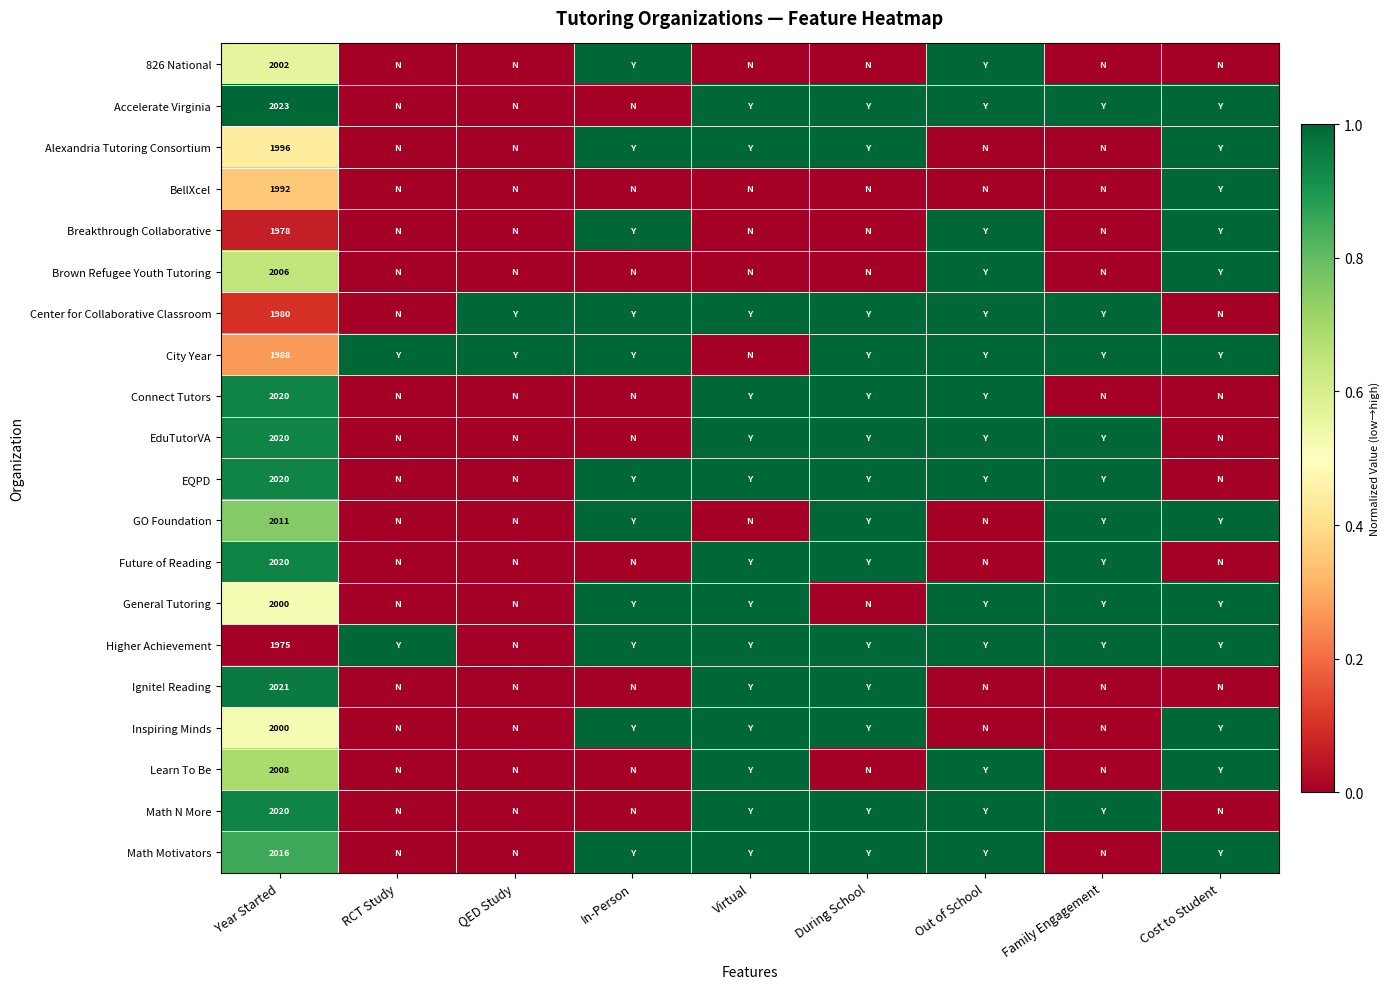

The value of Inspiring Minds at RCT Study is 0.0. True or false?

True